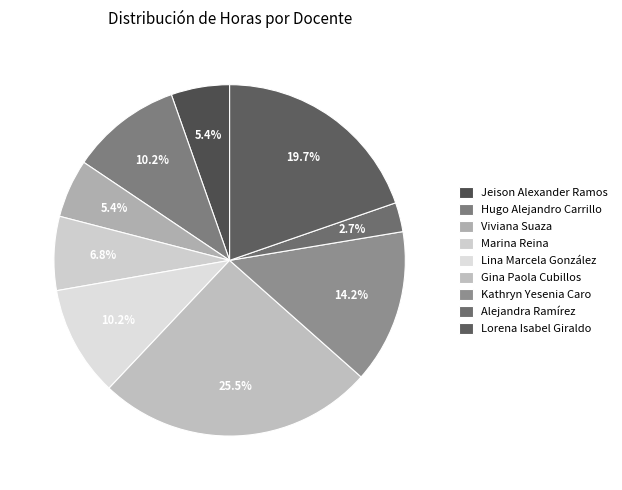

The Alejandra Ramírez slice represents 3% of the pie. True or false?

True